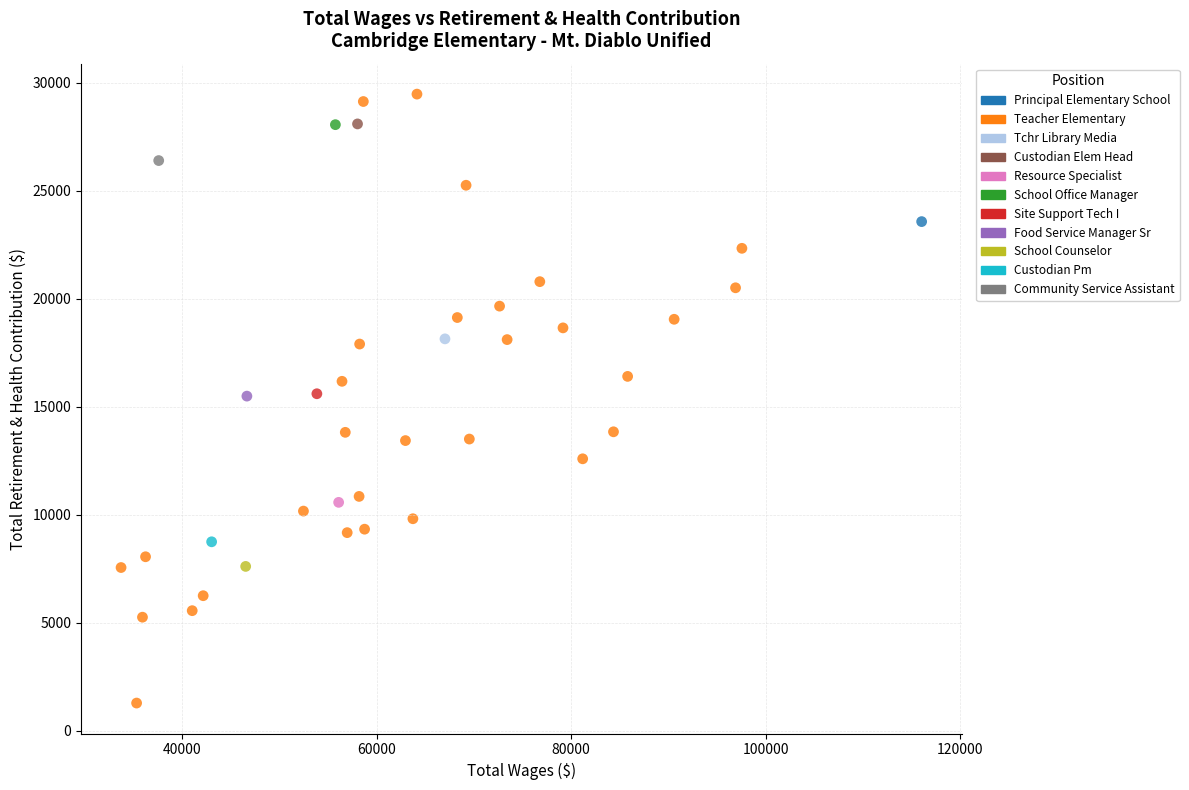

What are all the series names shown in the legend?

Principal Elementary School, Teacher Elementary, Tchr Library Media, Custodian Elem Head, Resource Specialist, School Office Manager, Site Support Tech I, Food Service Manager Sr, School Counselor, Custodian Pm, Community Service Assistant